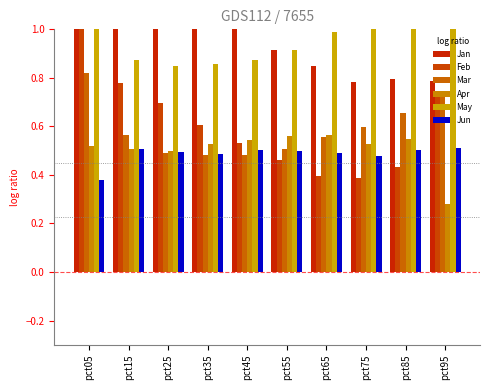

How many categories are shown in the chart?

10